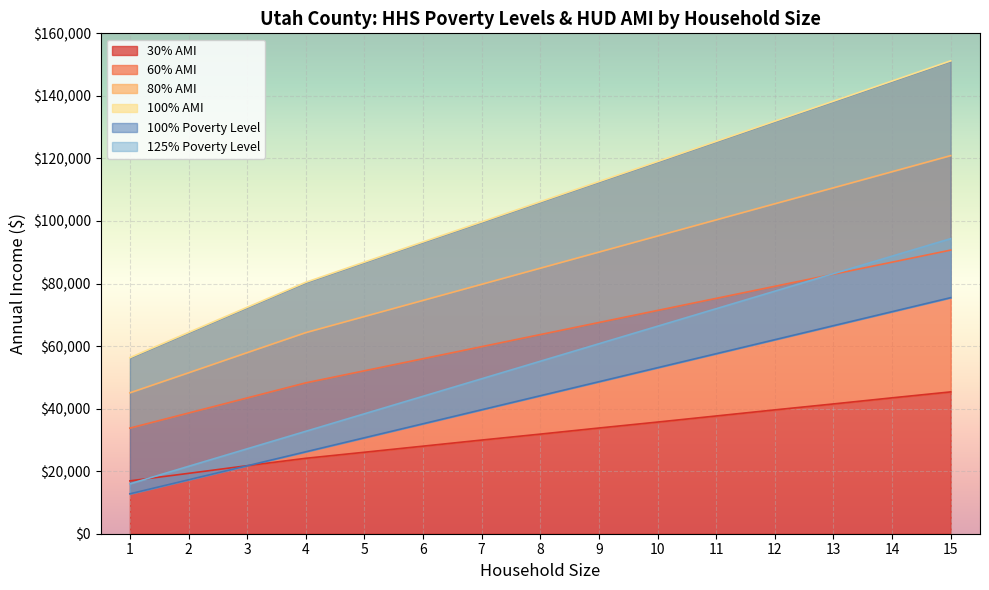

Is the value of 30% AMI at 8 greater than the value of 80% AMI at 6?

No